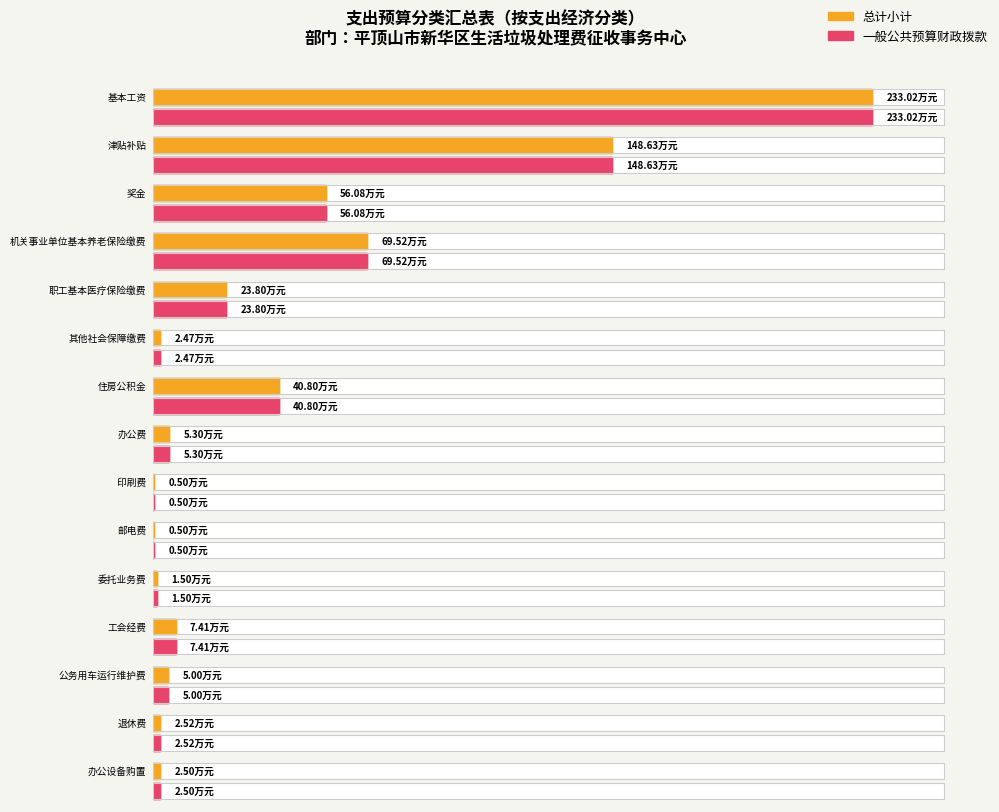

Is it true that 总计小计 equals 5.3 at 办公费?

True